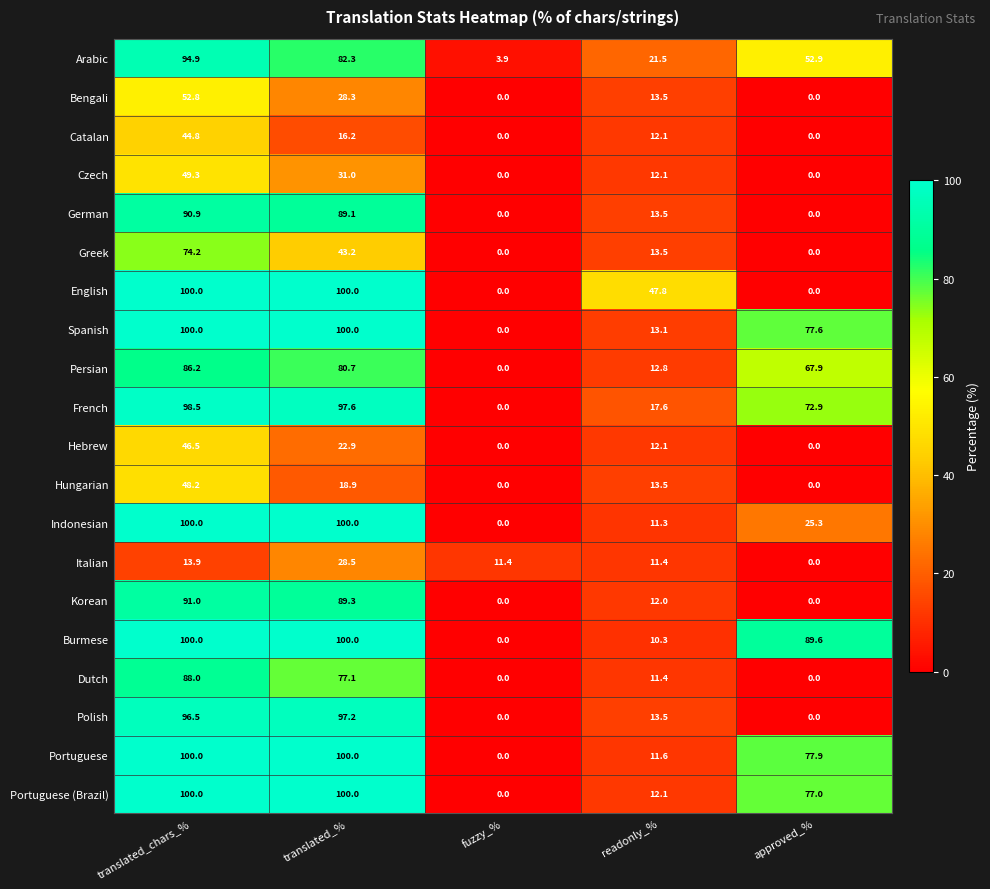

Which series changed the most between translated_% and readonly_%?

Burmese